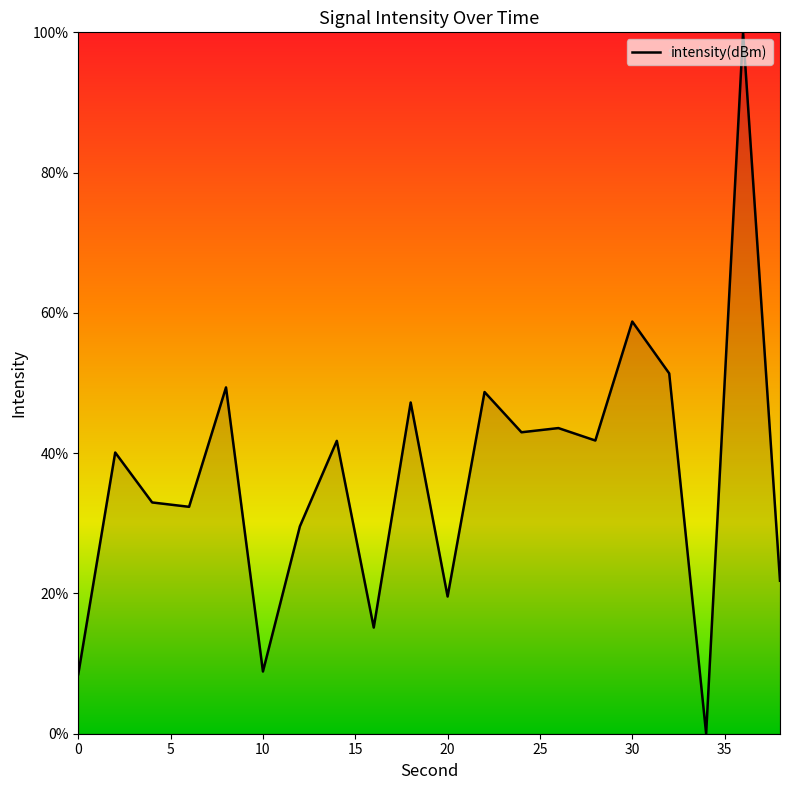

What is the greatest value displayed?

100.0